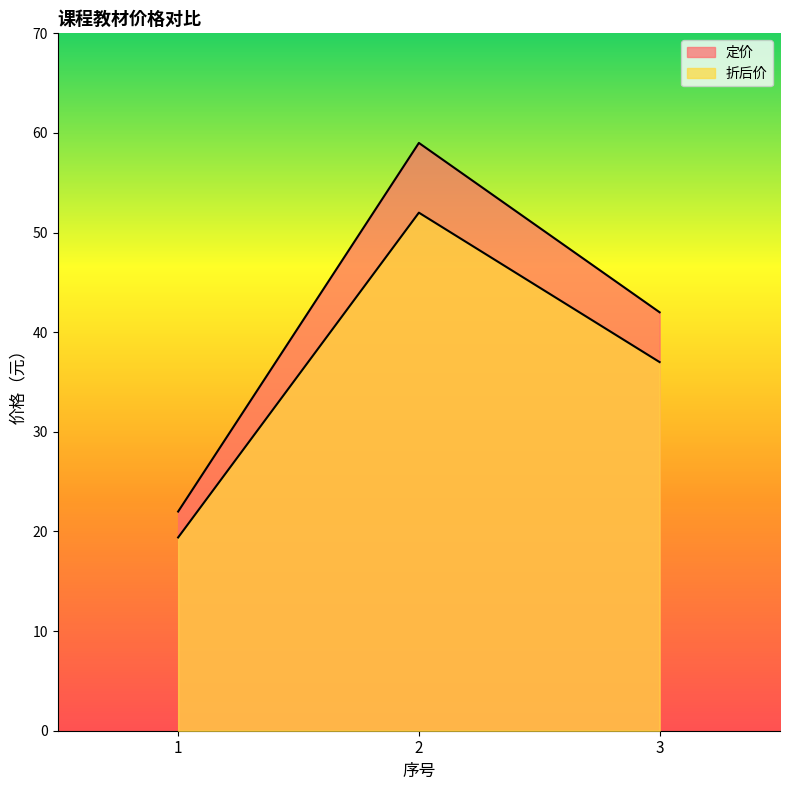

The value of 定价 at 2 is 59.0. True or false?

True